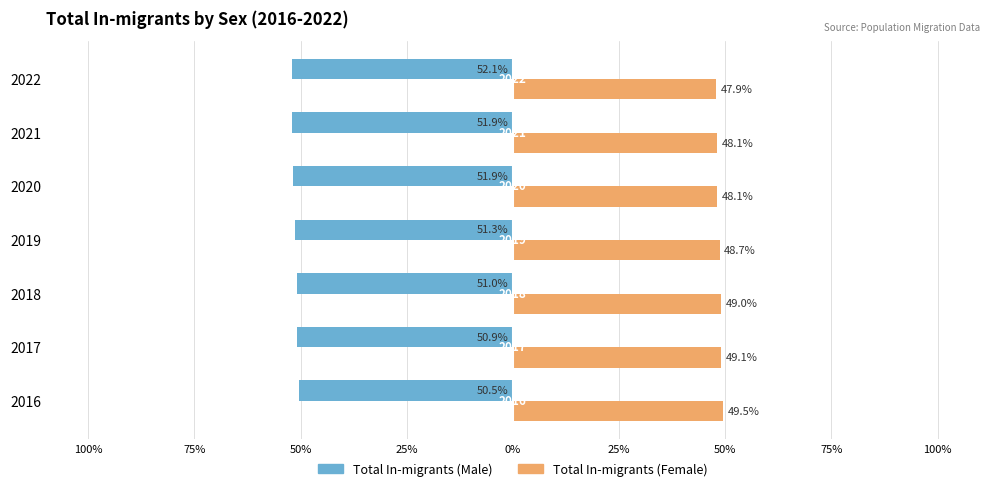

What are all the series names shown in the legend?

Total In-migrants (Male), Total In-migrants (Female)